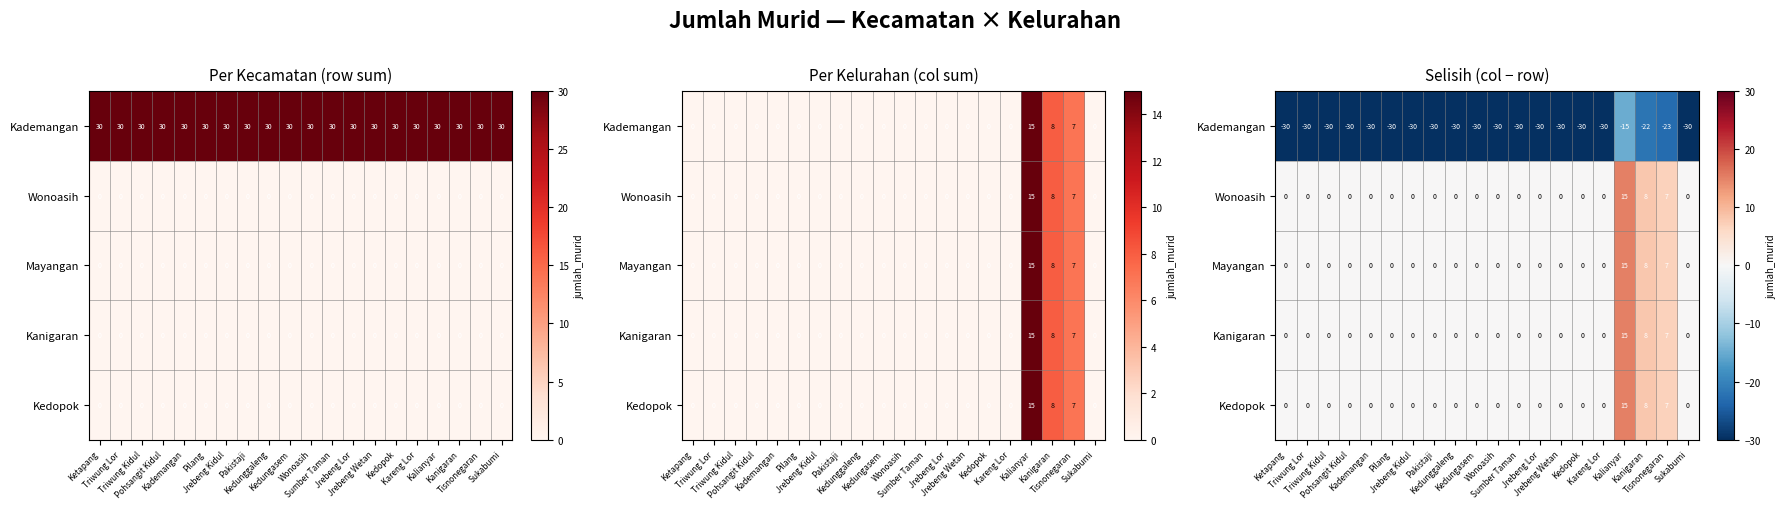

Which series has the widest spread of values?

Kademangan